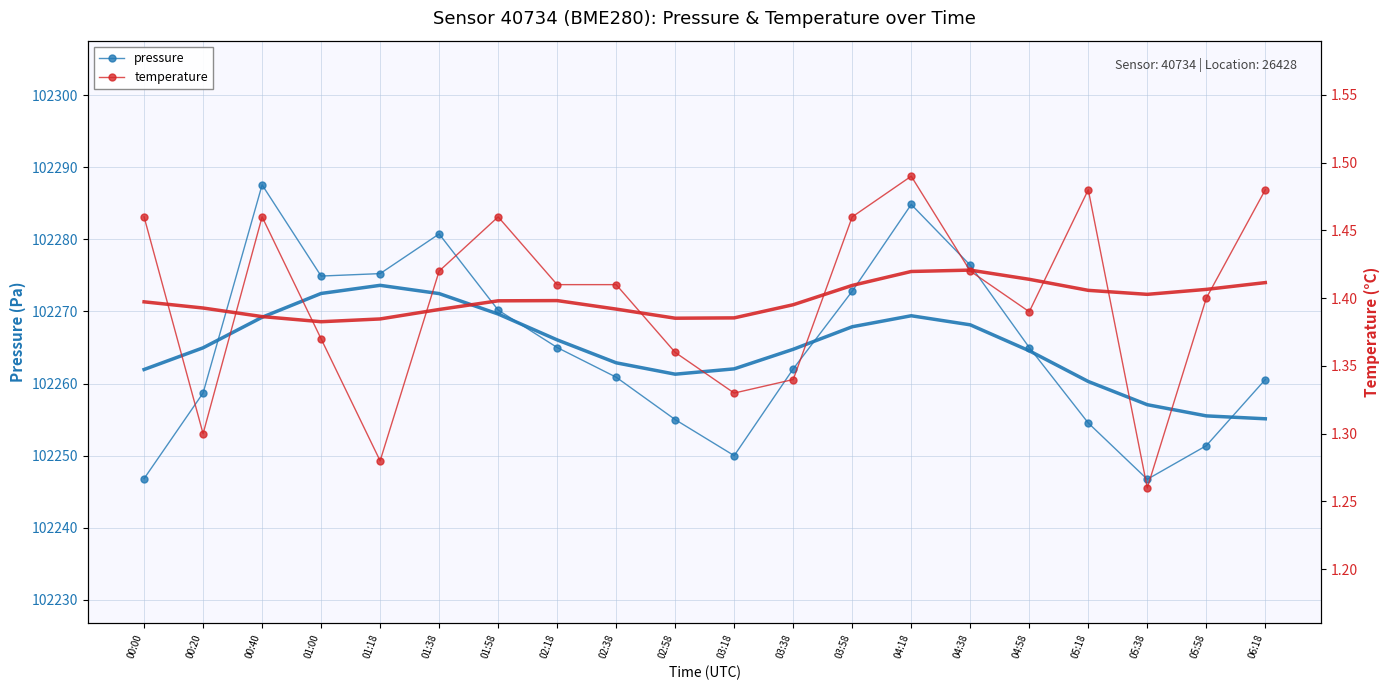

At which label is temperature closest to 1?

05:38